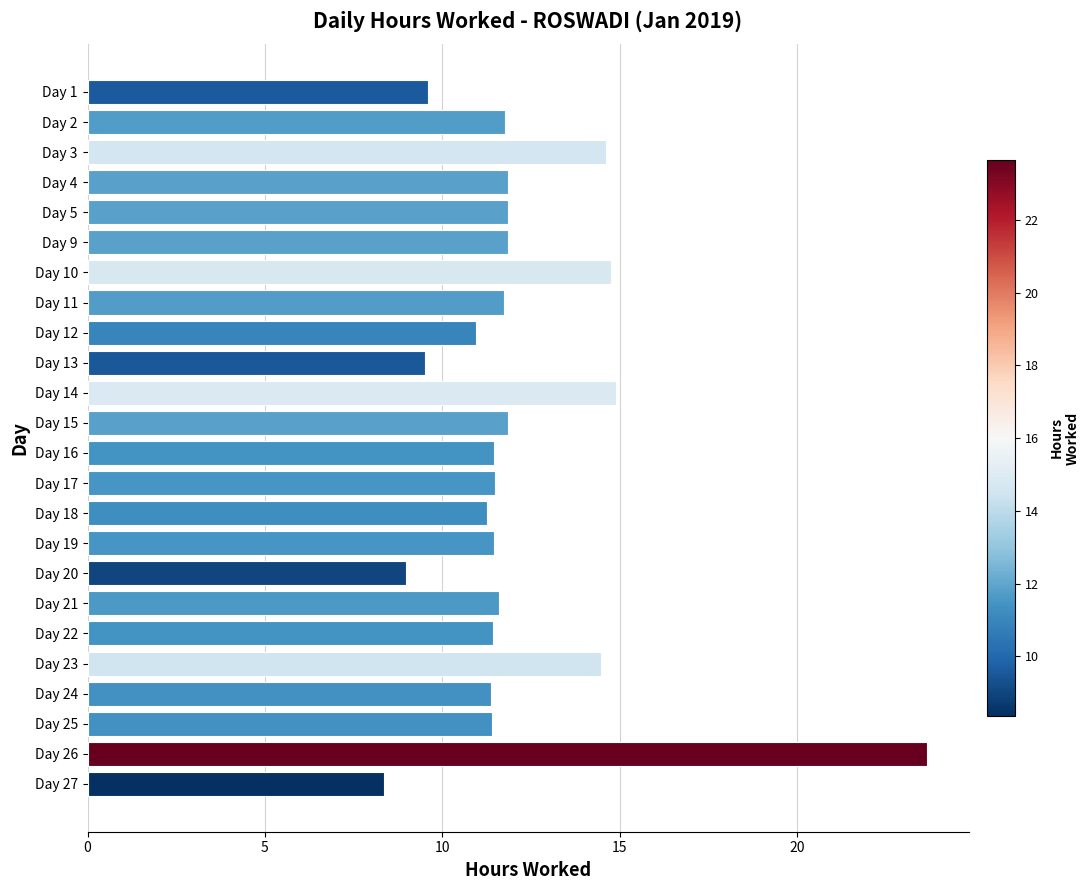

Is it true that the value at Day 27 is 8.4?

True